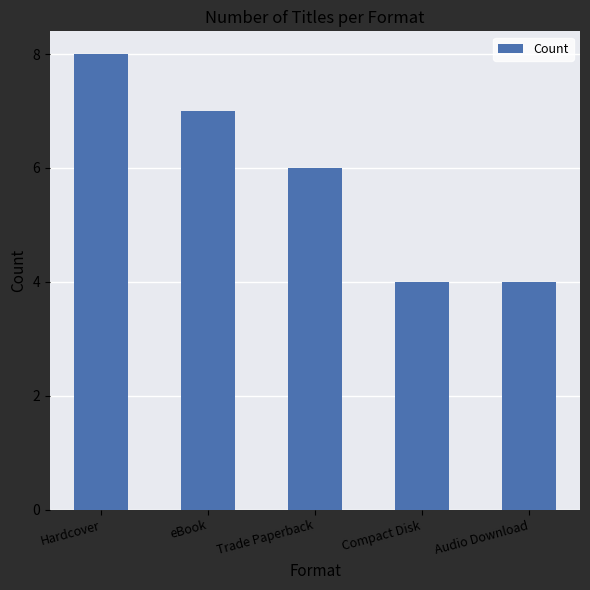

The value at Audio Download is 7. True or false?

False